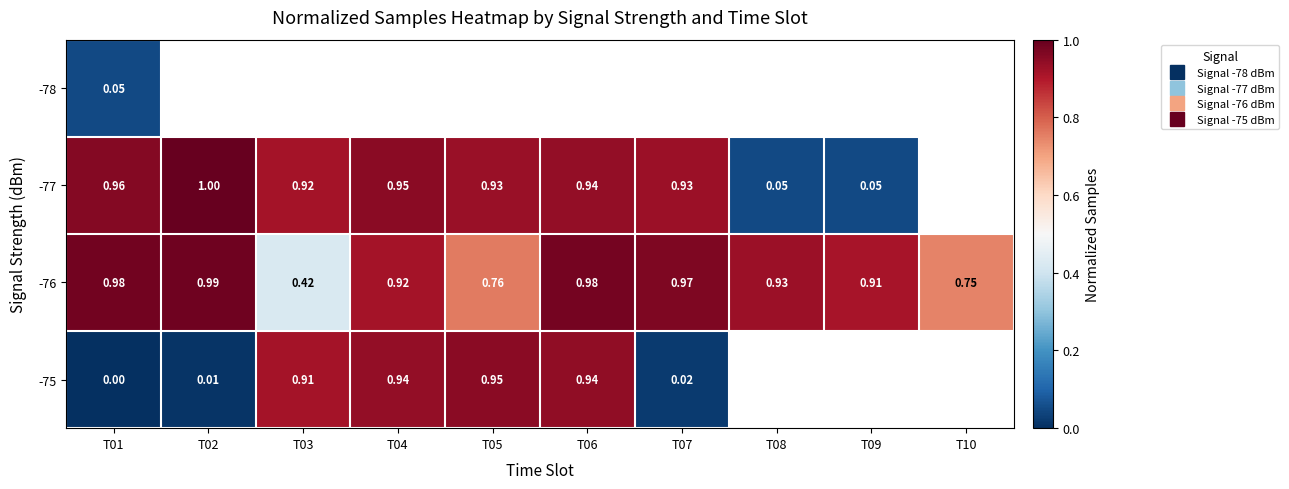

Between T01 and T02, which series saw the biggest shift?

-77